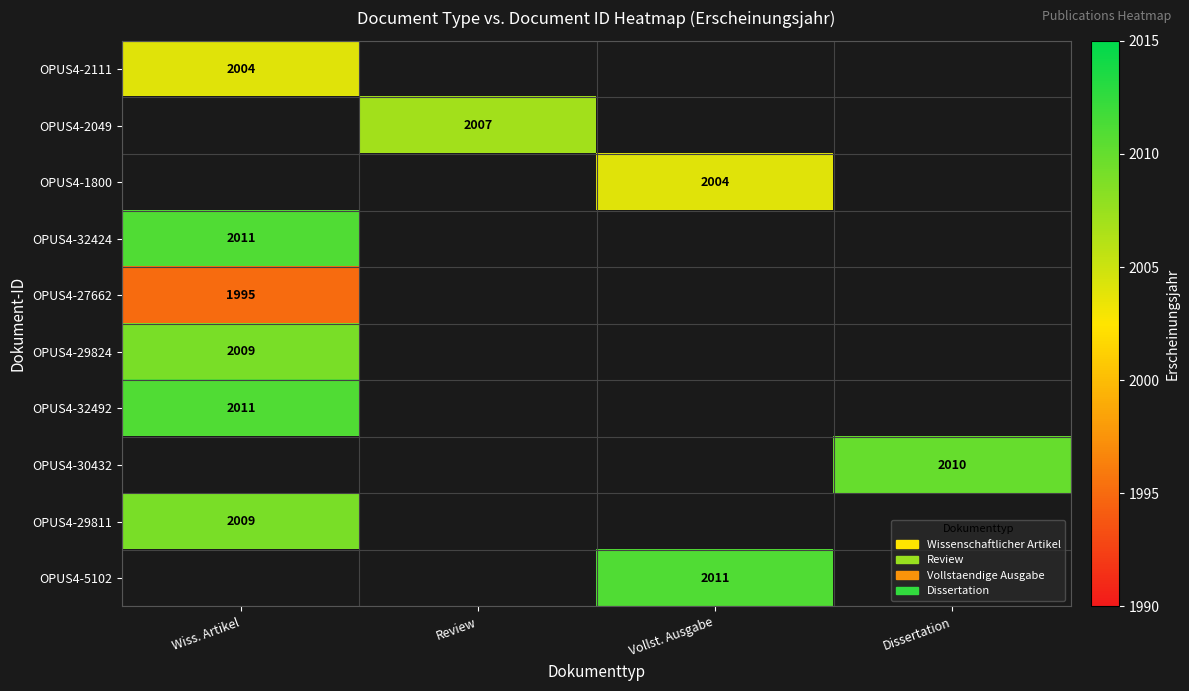

True or false: OPUS4-2111 has a value of 2004 at Wiss. Artikel.

True